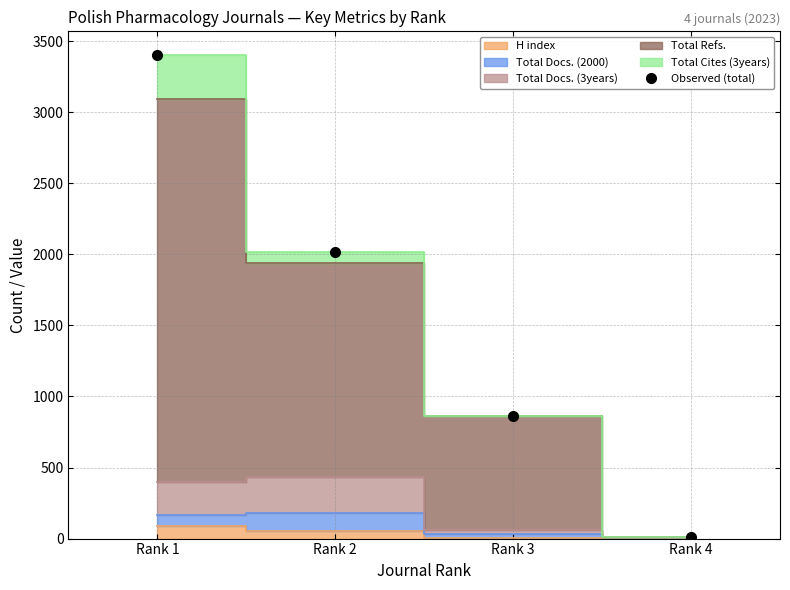

What is the change in value from Rank 2 to Rank 3?

-1153